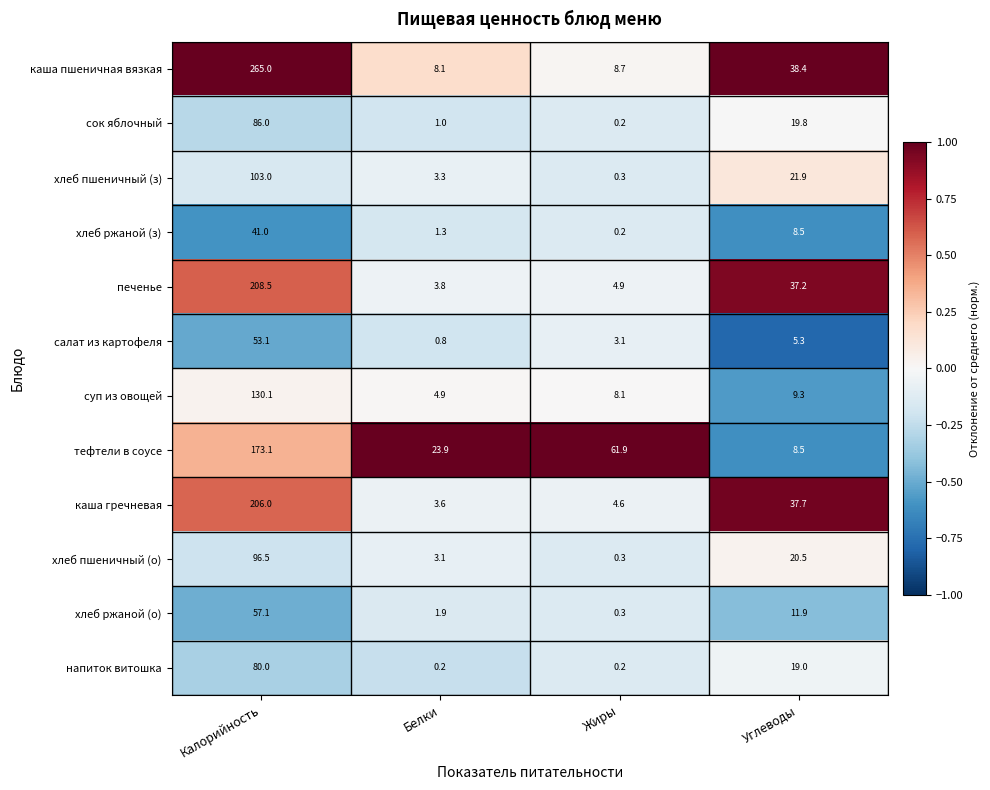

Is it true that салат из картофеля equals 4.8 at Жиры?

False